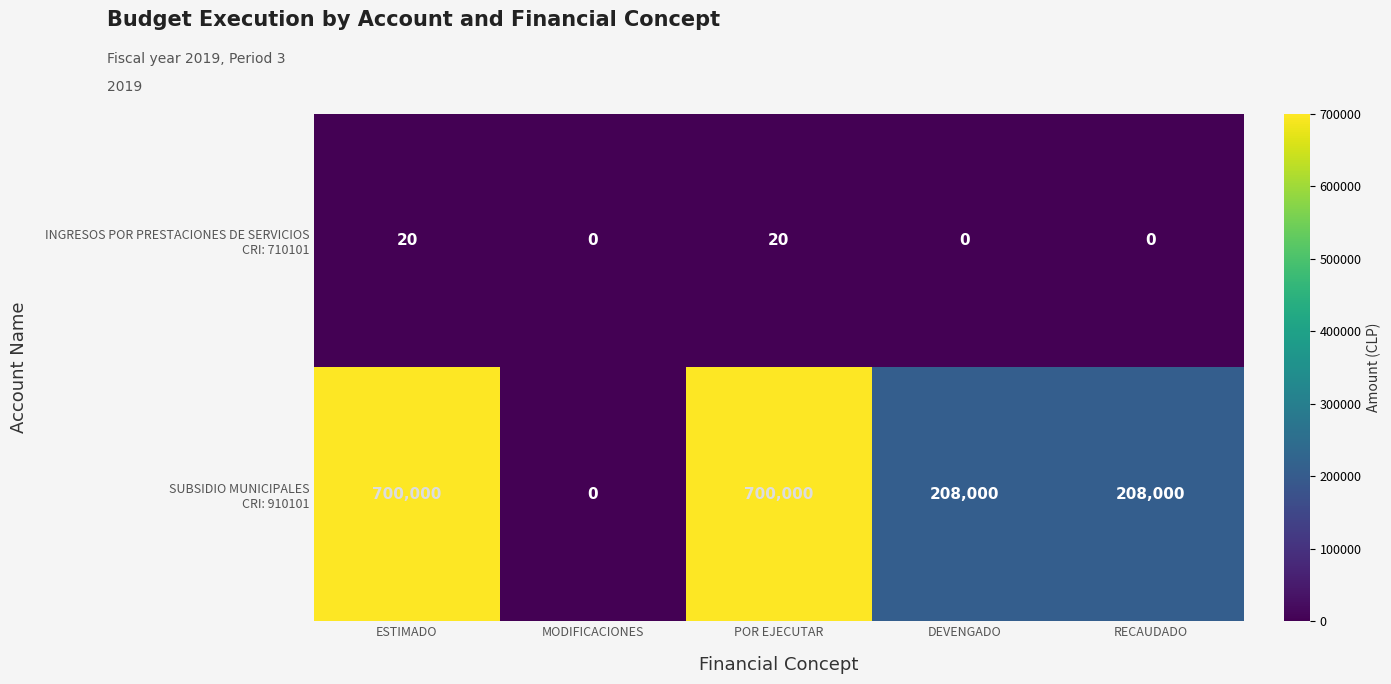

How many categories are shown in the chart?

5